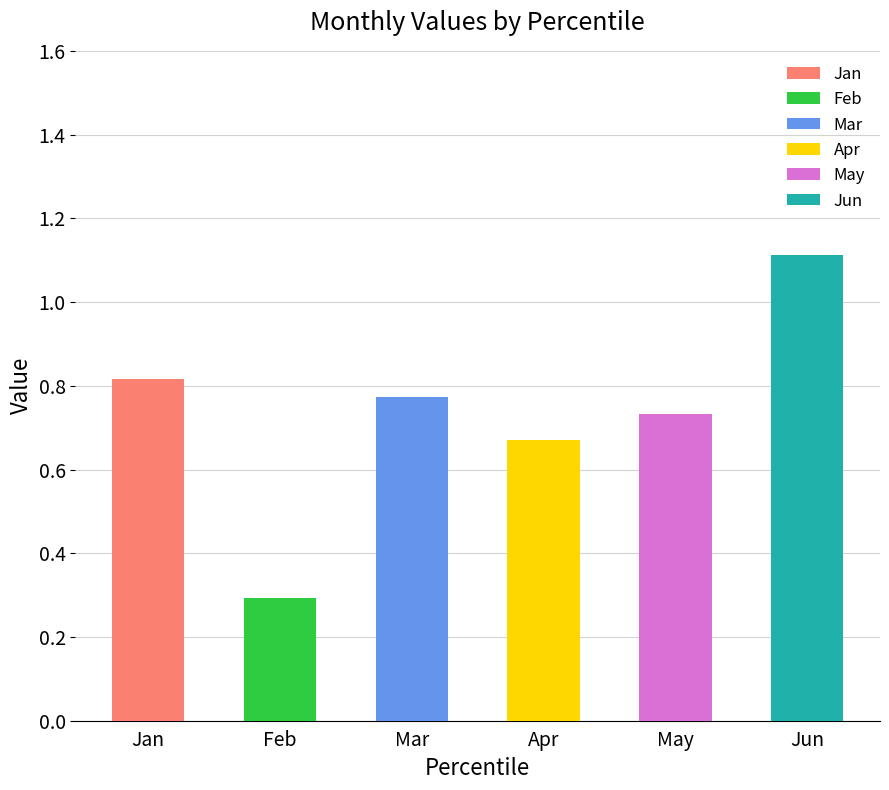

Is the value of Feb at pct55 greater than the value of Mar at pct25?

No